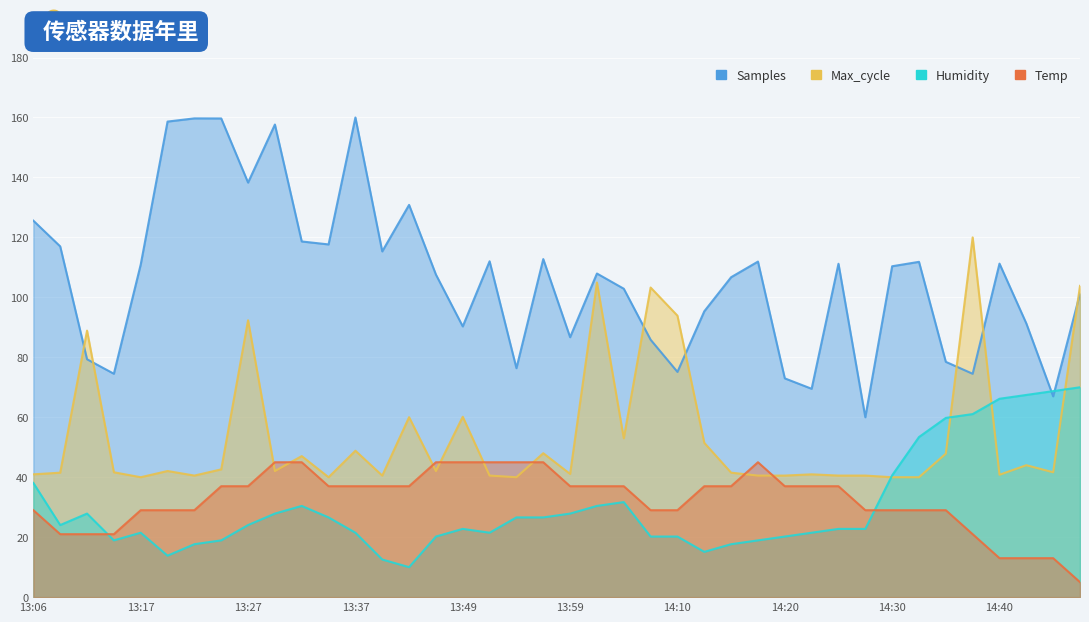

The Humidity series shows 90.1 at 14:42. True or false?

False